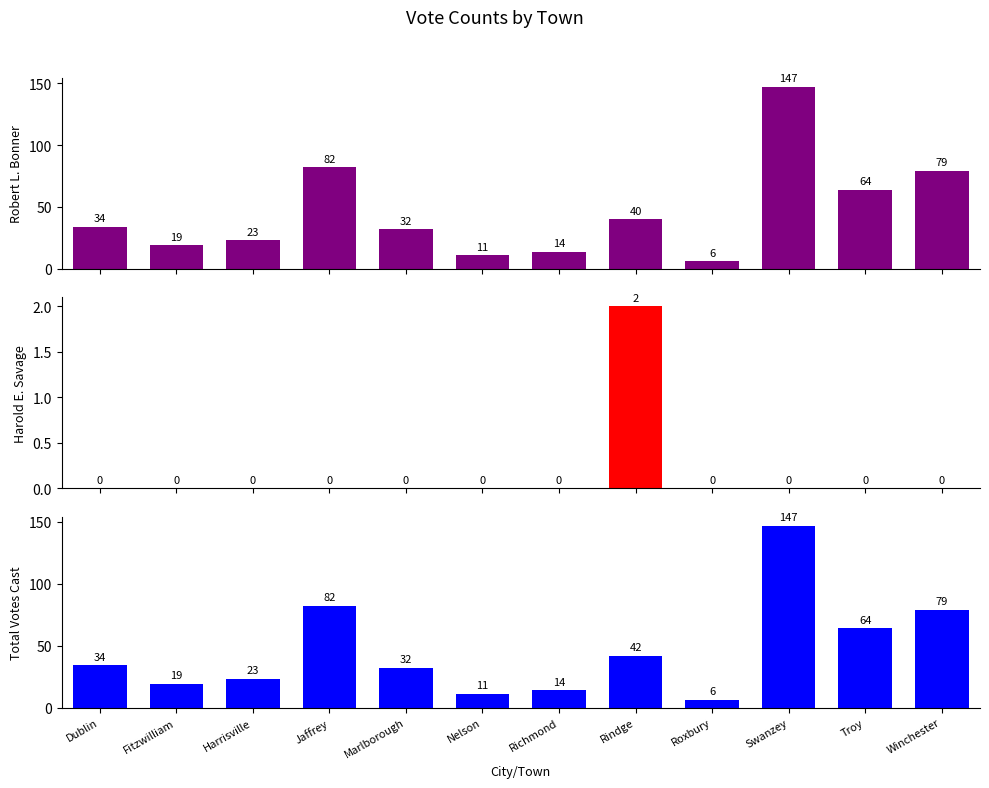

What is the difference between the second highest and minimum values in the Total Votes Cast series?

76